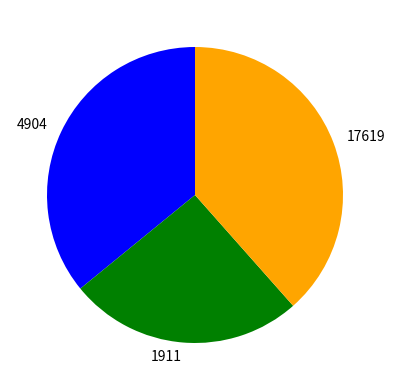

True or false: 4904 accounts for 36% of the total.

True